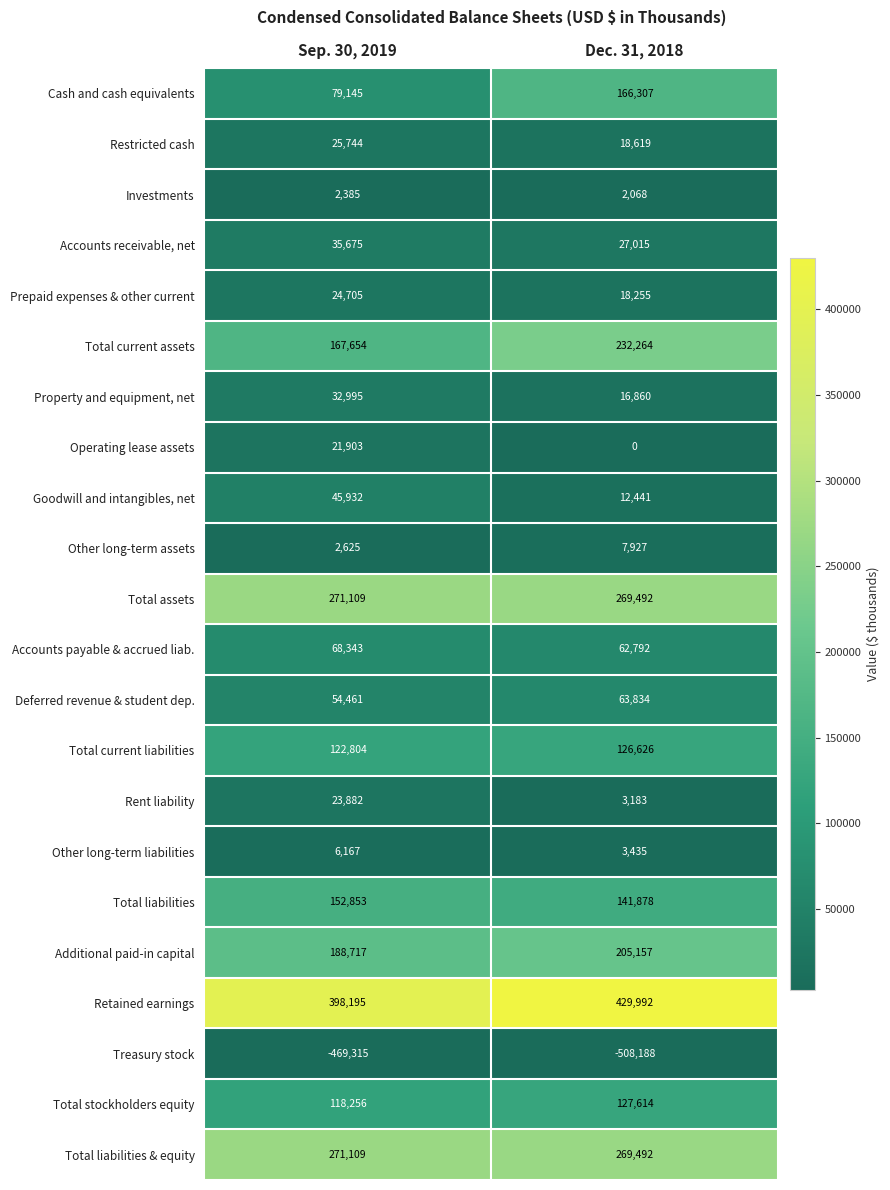

Which series has the largest total across all categories?

Retained earnings